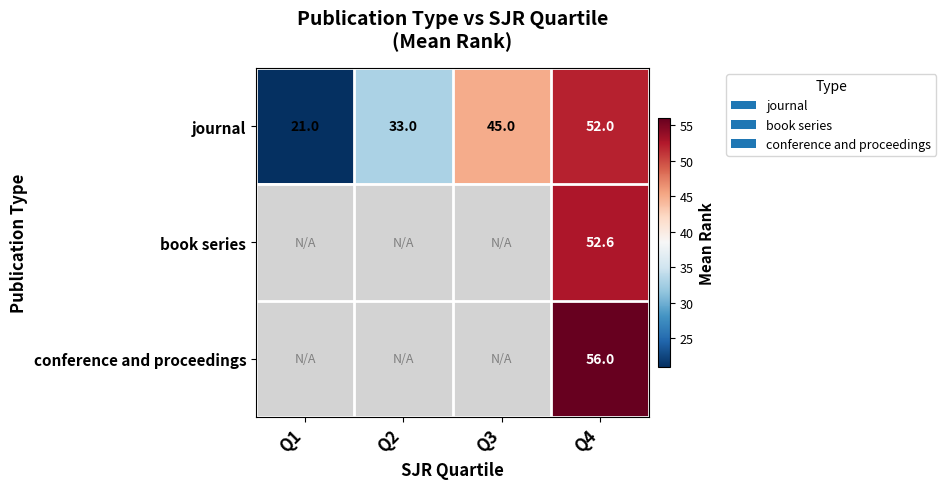

Which category has the lowest value in the journal series?

Q1